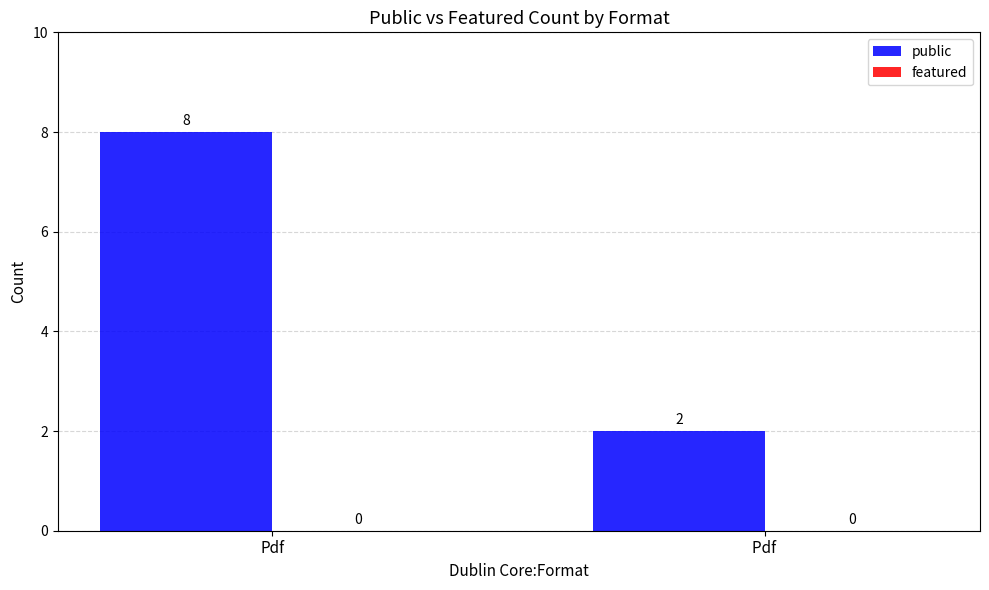

Which label corresponds to the smallest value in the chart?

Pdf 